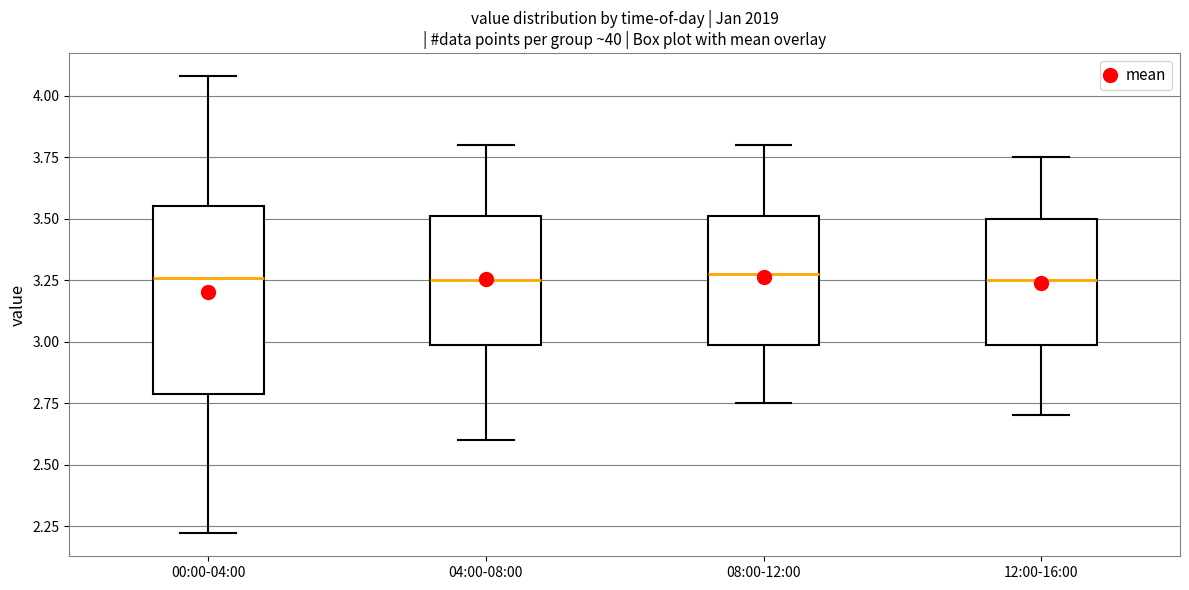

Reading left to right, transcribe this box plot: for each box, give where its median line is, the range the box spans, and where its two whiskers end, as read against the y-axis. The values are not printed on the chart, so give them approximately, as read against the axis.

00:00-04:00: median 3.25, box 2.80 to 3.55, whiskers 2.20 to 4.10
04:00-08:00: median 3.25, box 3.00 to 3.50, whiskers 2.60 to 3.80
08:00-12:00: median 3.30, box 3.00 to 3.50, whiskers 2.75 to 3.80
12:00-16:00: median 3.25, box 3.00 to 3.50, whiskers 2.70 to 3.75